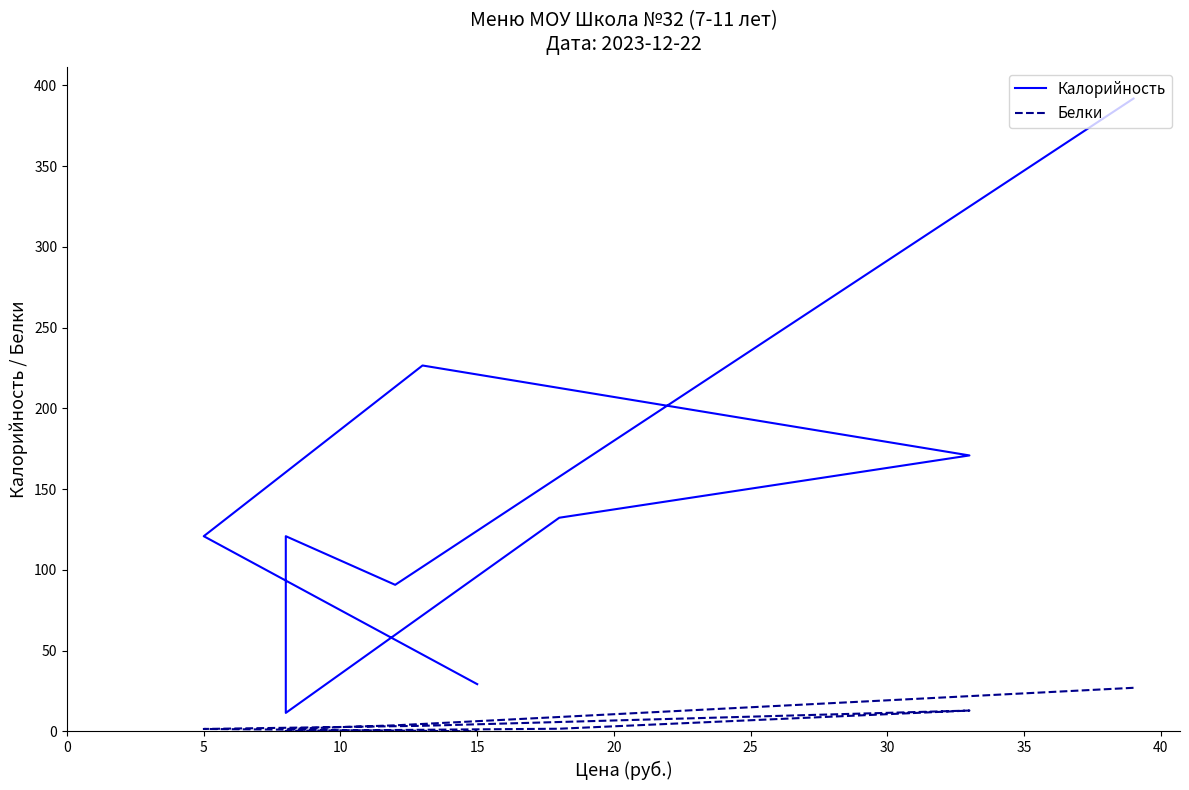

Is it true that Белки equals 2.3 at 5?

False